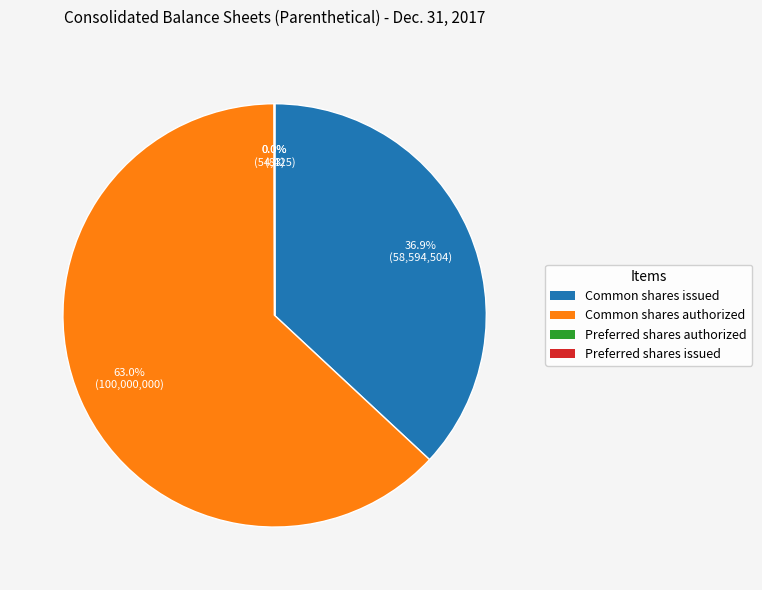

Does any single category account for the majority?

Yes